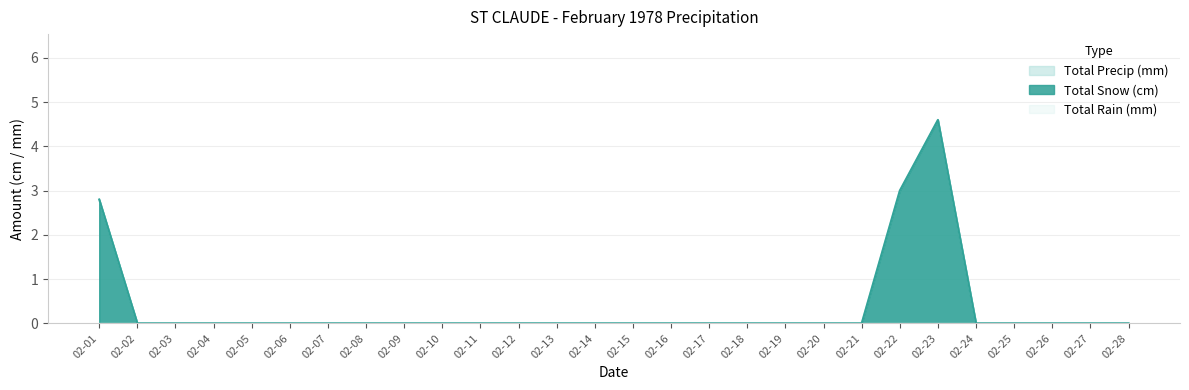

True or false: Total Precip (mm) and Total Snow (cm) intersect in this chart.

False